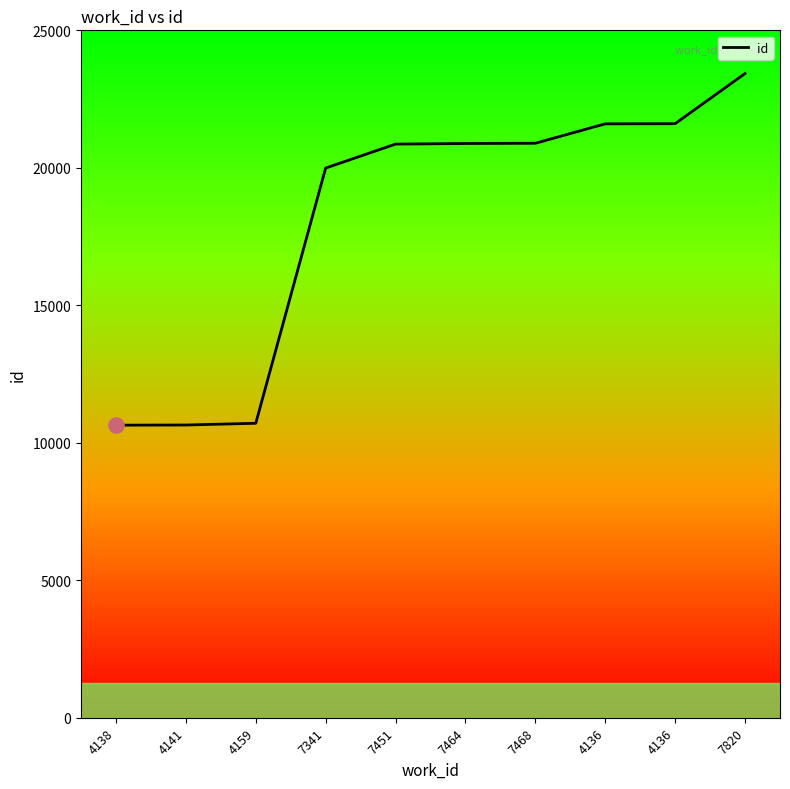

What is the change in value from 7464 to 4136?

+721